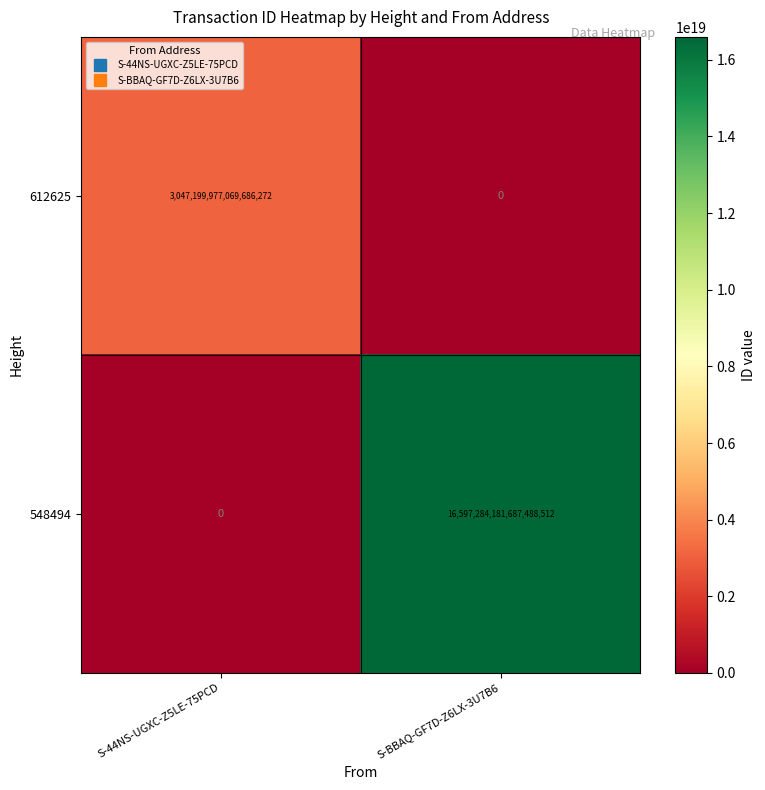

Which series changed the most between S-44NS-UGXC-Z5LE-75PCD and S-BBAQ-GF7D-Z6LX-3U7B6?

548494